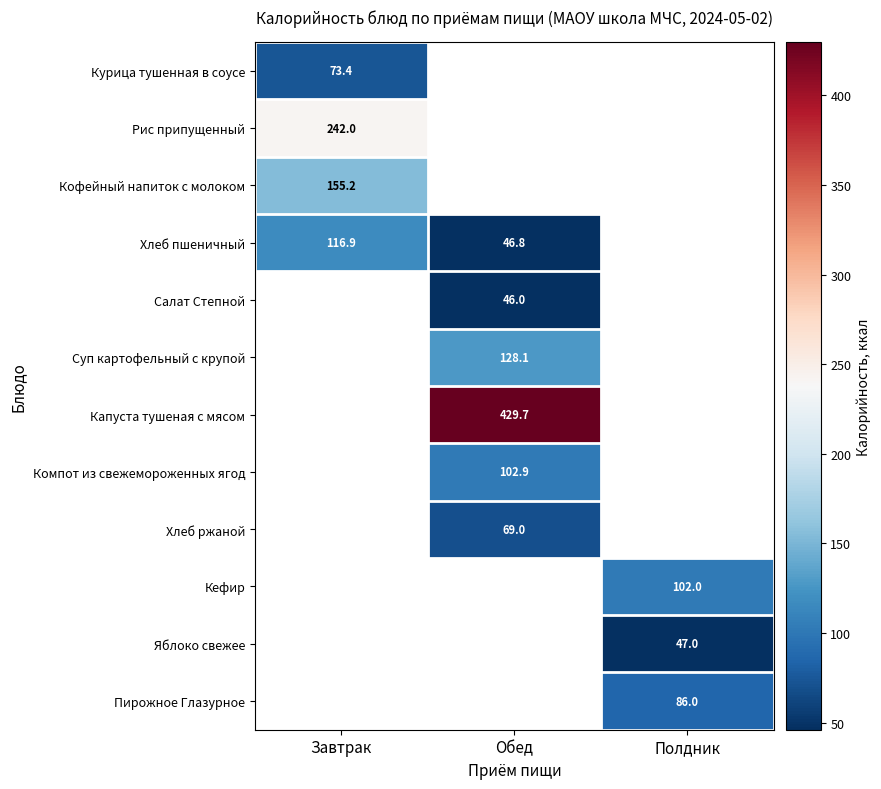

True or false: Капуста тушеная с мясом has a value of 87.0 at Обед.

False